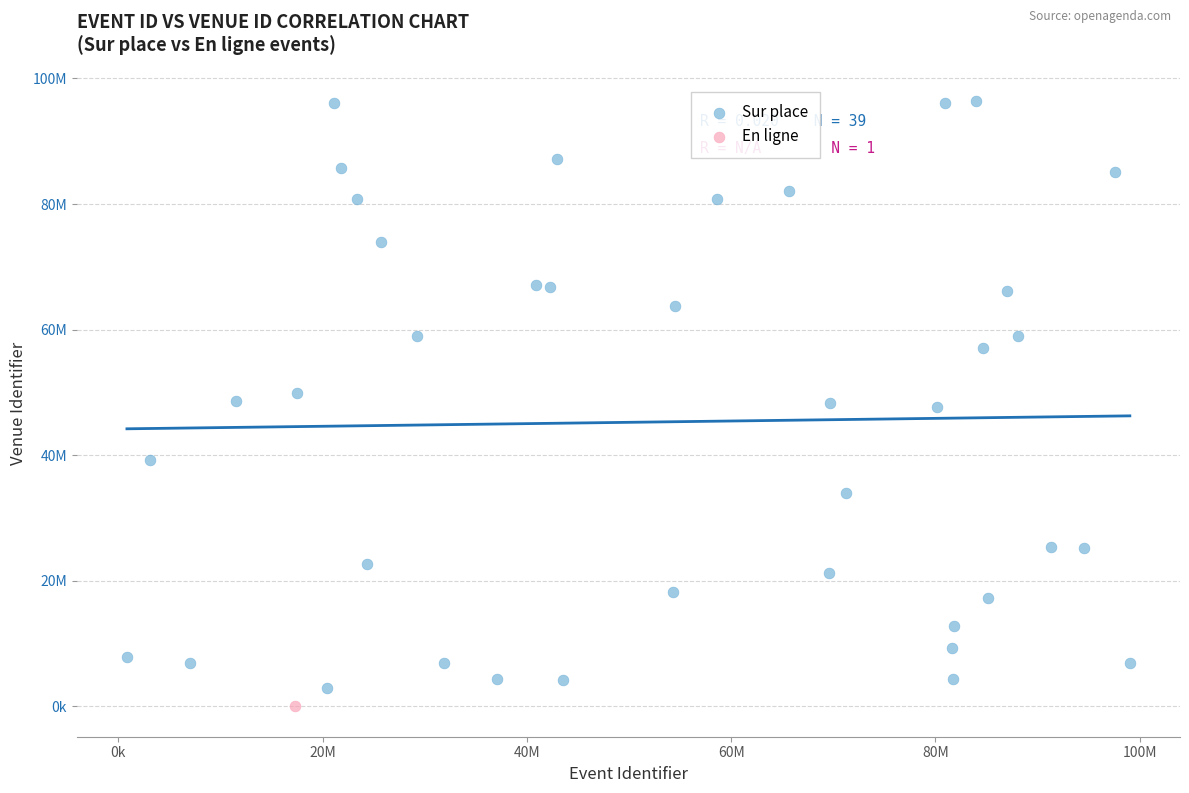

What are all the series names shown in the legend?

Sur place, En ligne